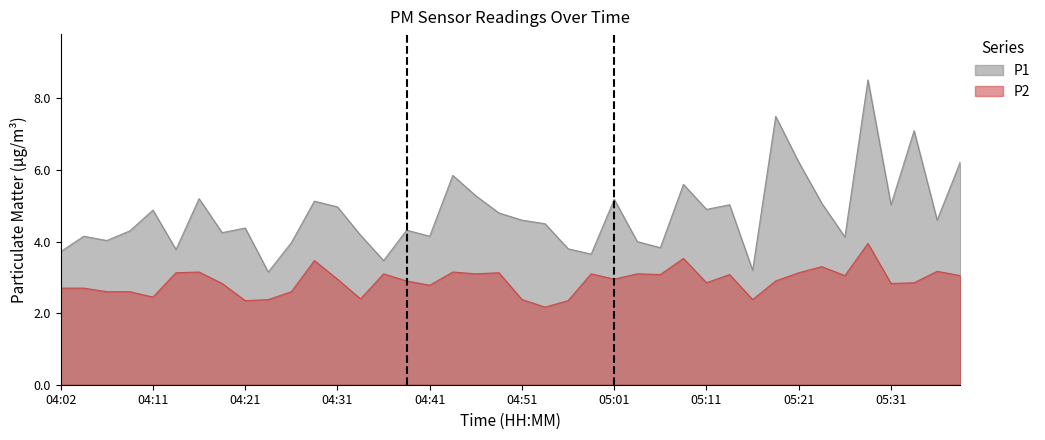

List the series in order of their peak value, lowest first.

P2, P1